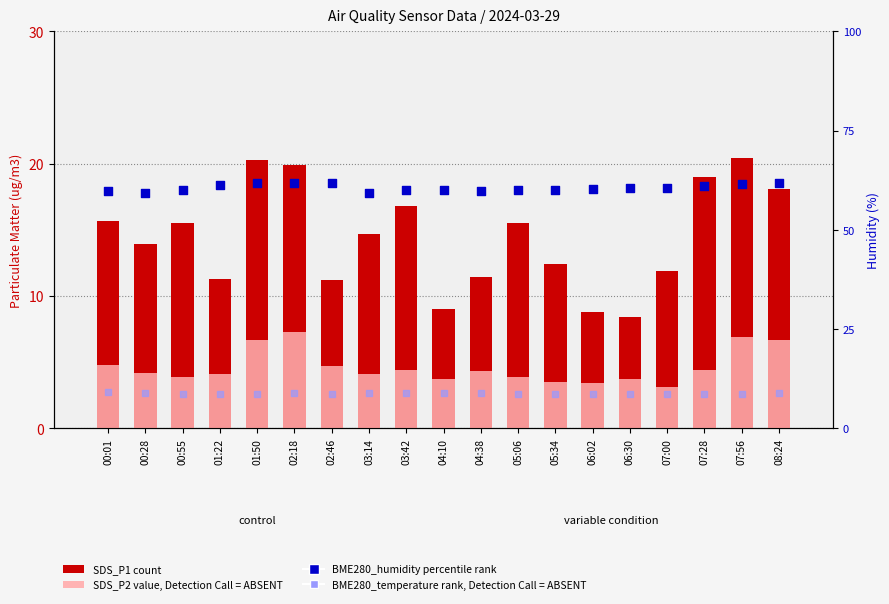

Which series has the largest Y range (max minus min)?

SDS_P1 (count)